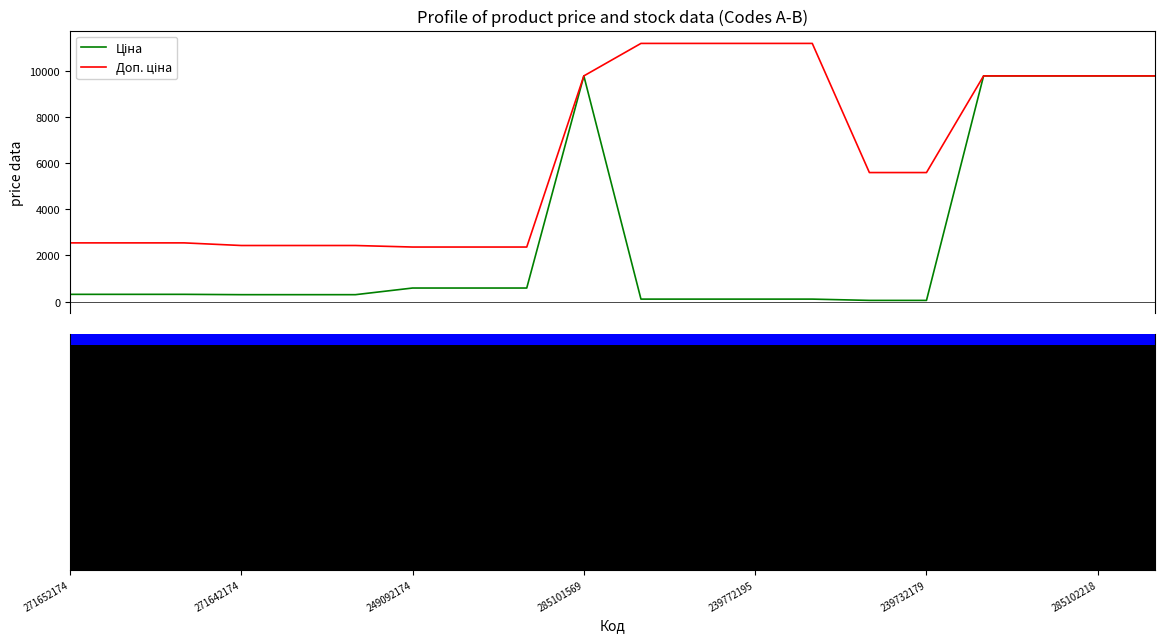

True or false: Доп. ціна has more than 2 points higher than both neighbors.

False